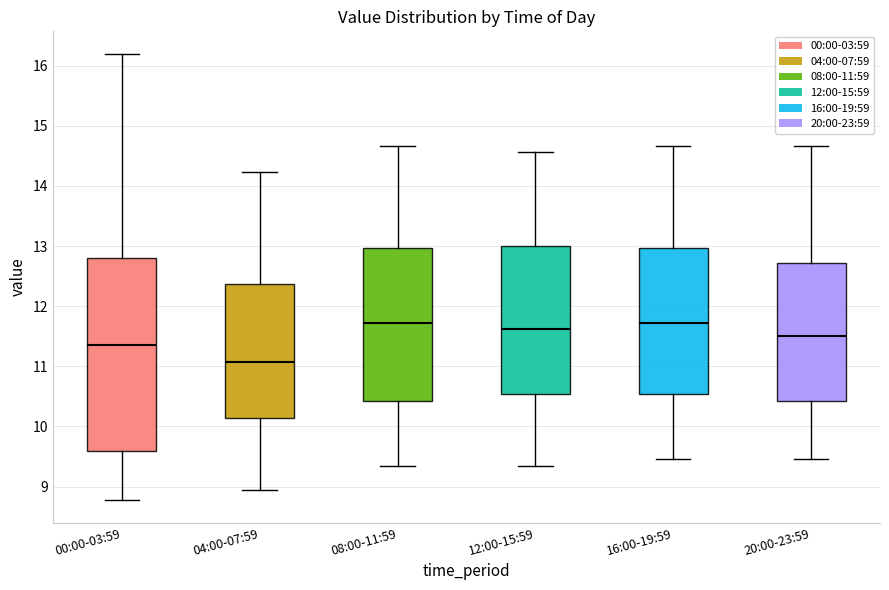

Where does the upper whisker of the box for 16:00-19:59 end on the y-axis? The values are not printed on the chart, so give them approximately, as read against the axis.

14.7